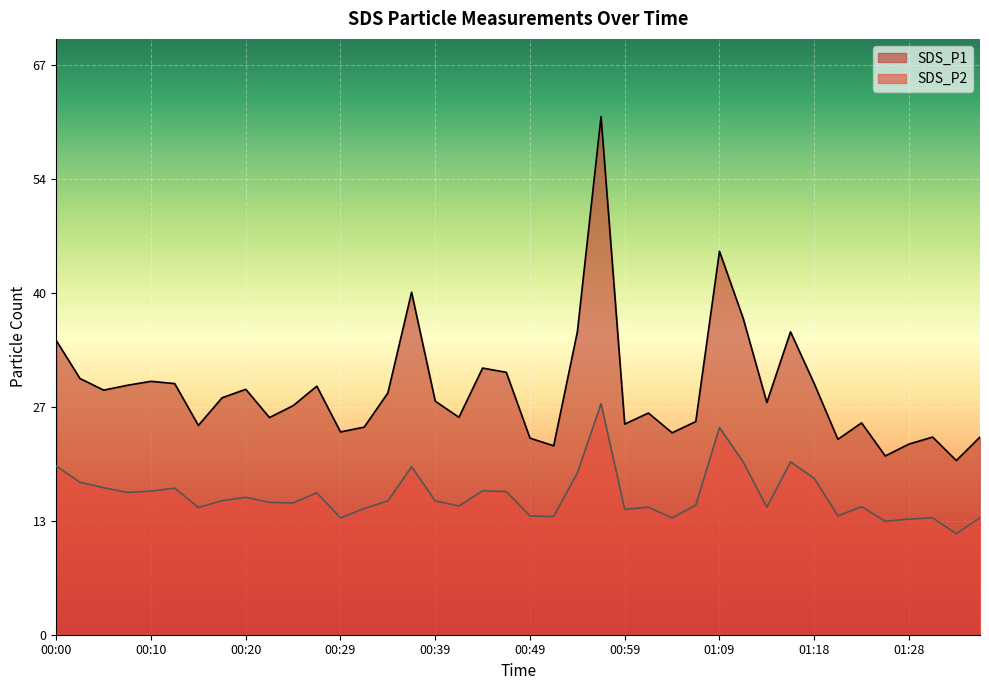

What is the label of the 28th point from the right?

00:29